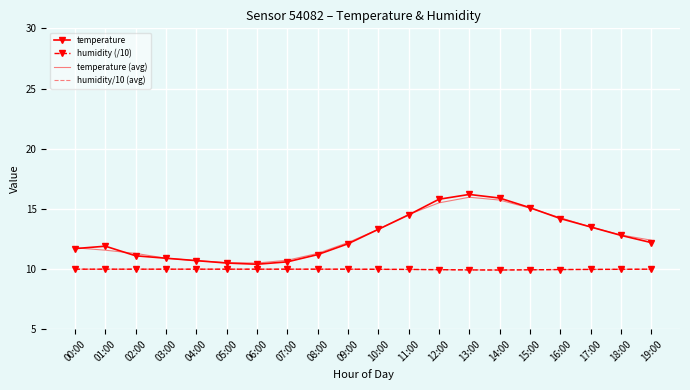

What is the difference between the second highest and second lowest values in the temperature series?

5.4